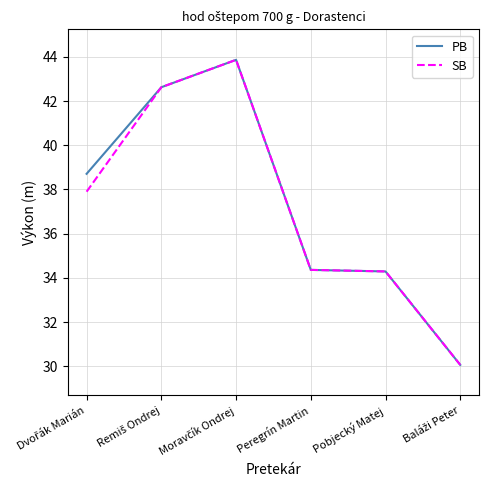

What is the smallest value displayed?

30.1